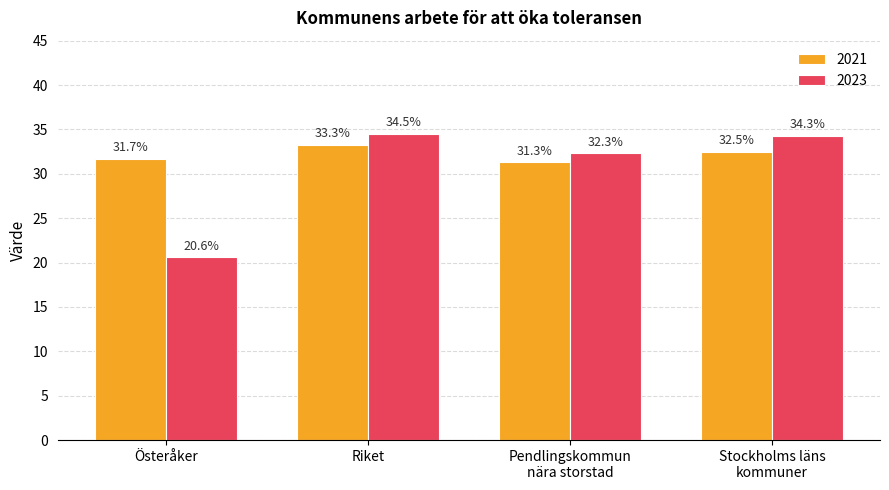

What is the difference between the highest and lowest values at Riket?

1.2